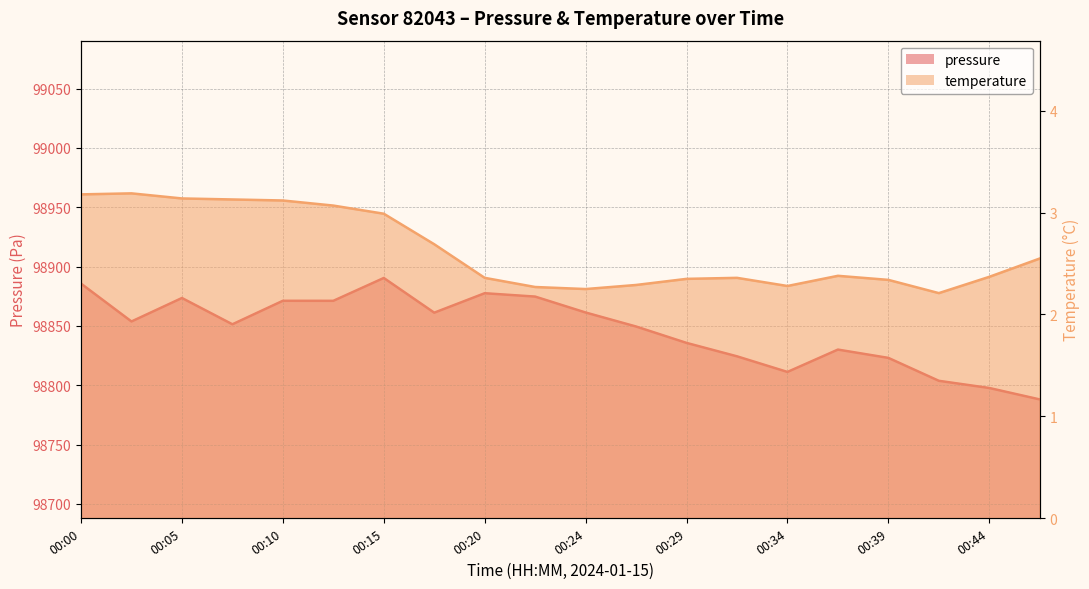

What is the highest value of the pressure series?

98890.4